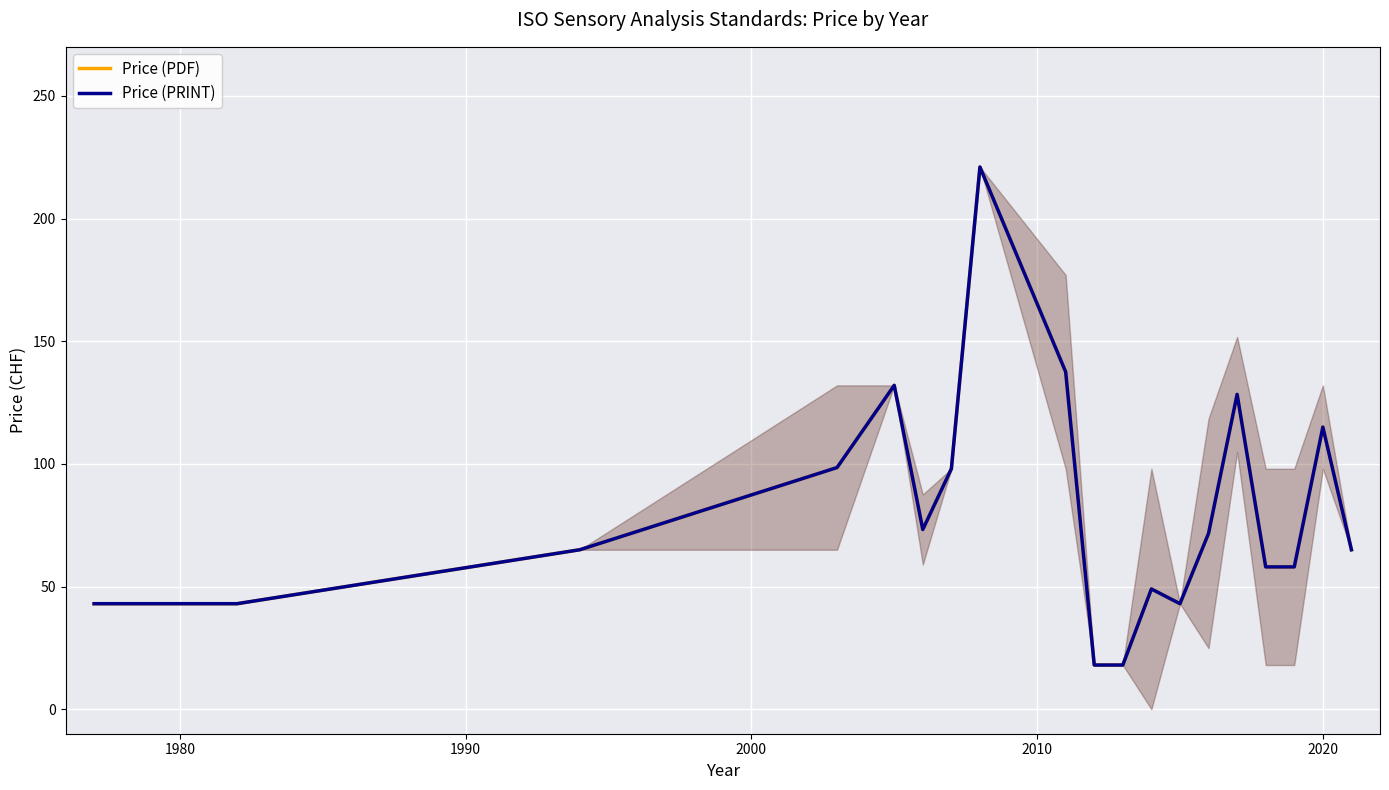

Rank the series at 2020 from highest to lowest value.

Price (PDF), Price (PRINT)